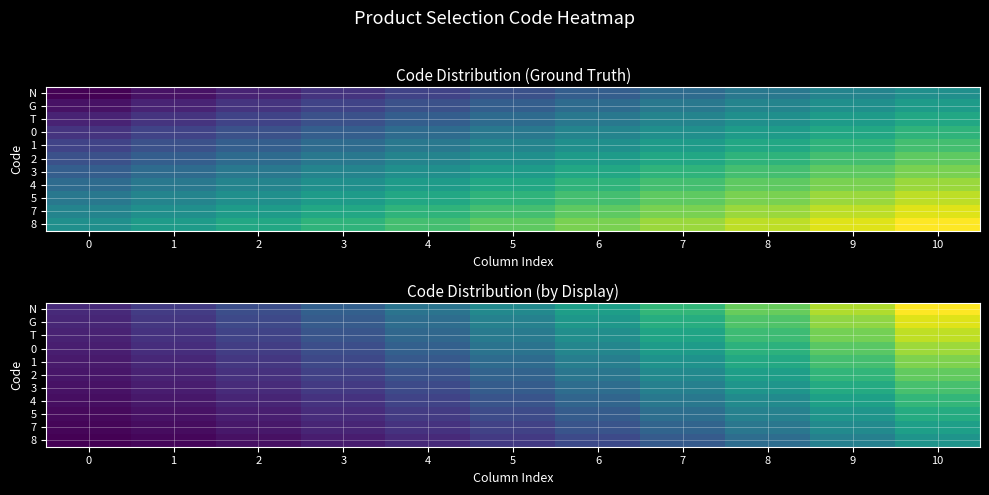

Which has a higher value, 9 or 6?

9